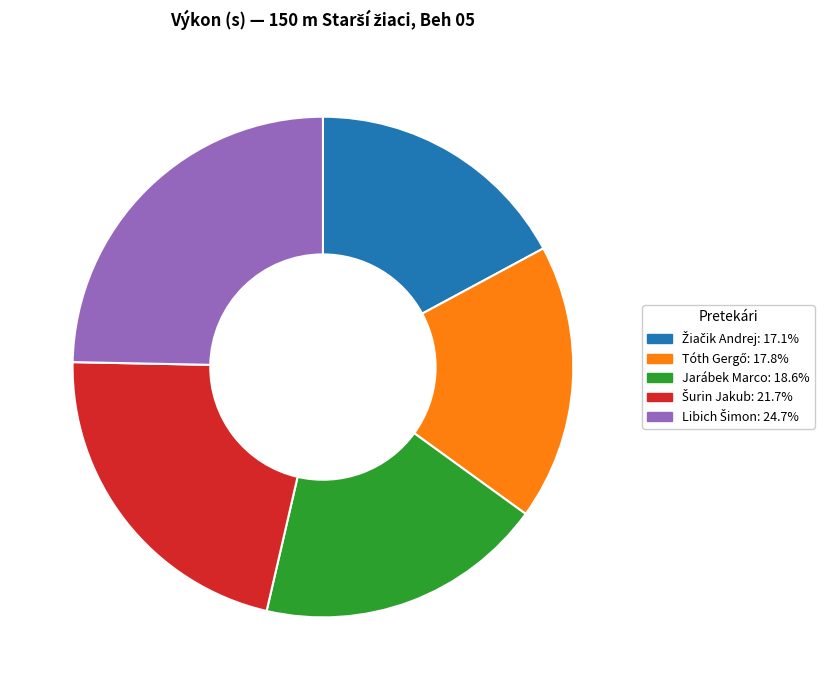

Is there a majority slice in this chart?

No